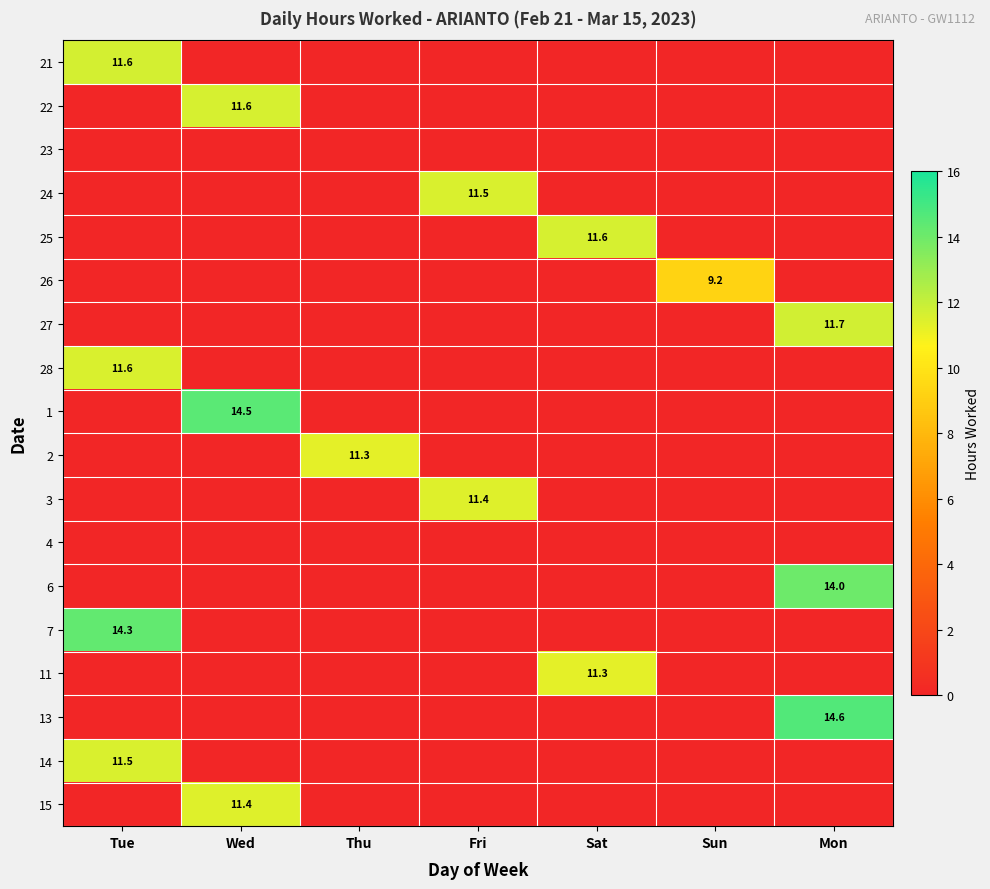

The 13 series shows 14.6 at Mon. True or false?

True